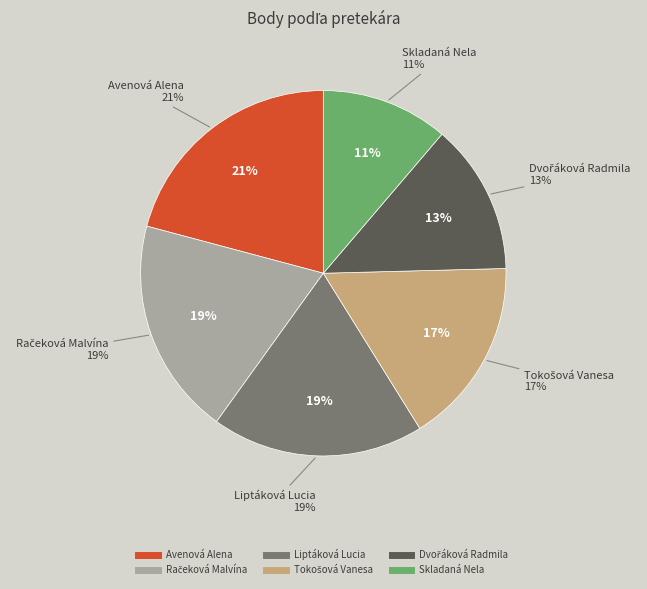

To the nearest percent, what portion does Liptáková Lucia represent?

19%